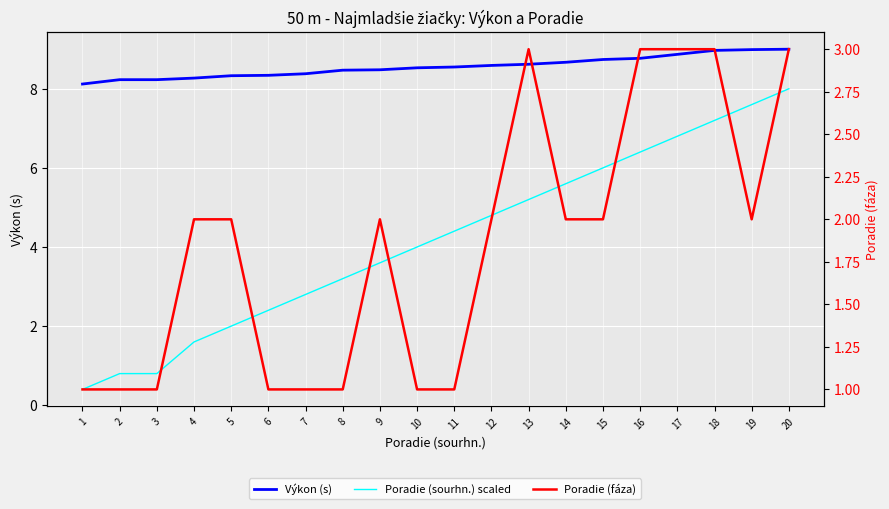

Rank the series by their average value, from lowest to highest.

Poradie (fáza), Poradie (sourhn.) scaled, Výkon (s)